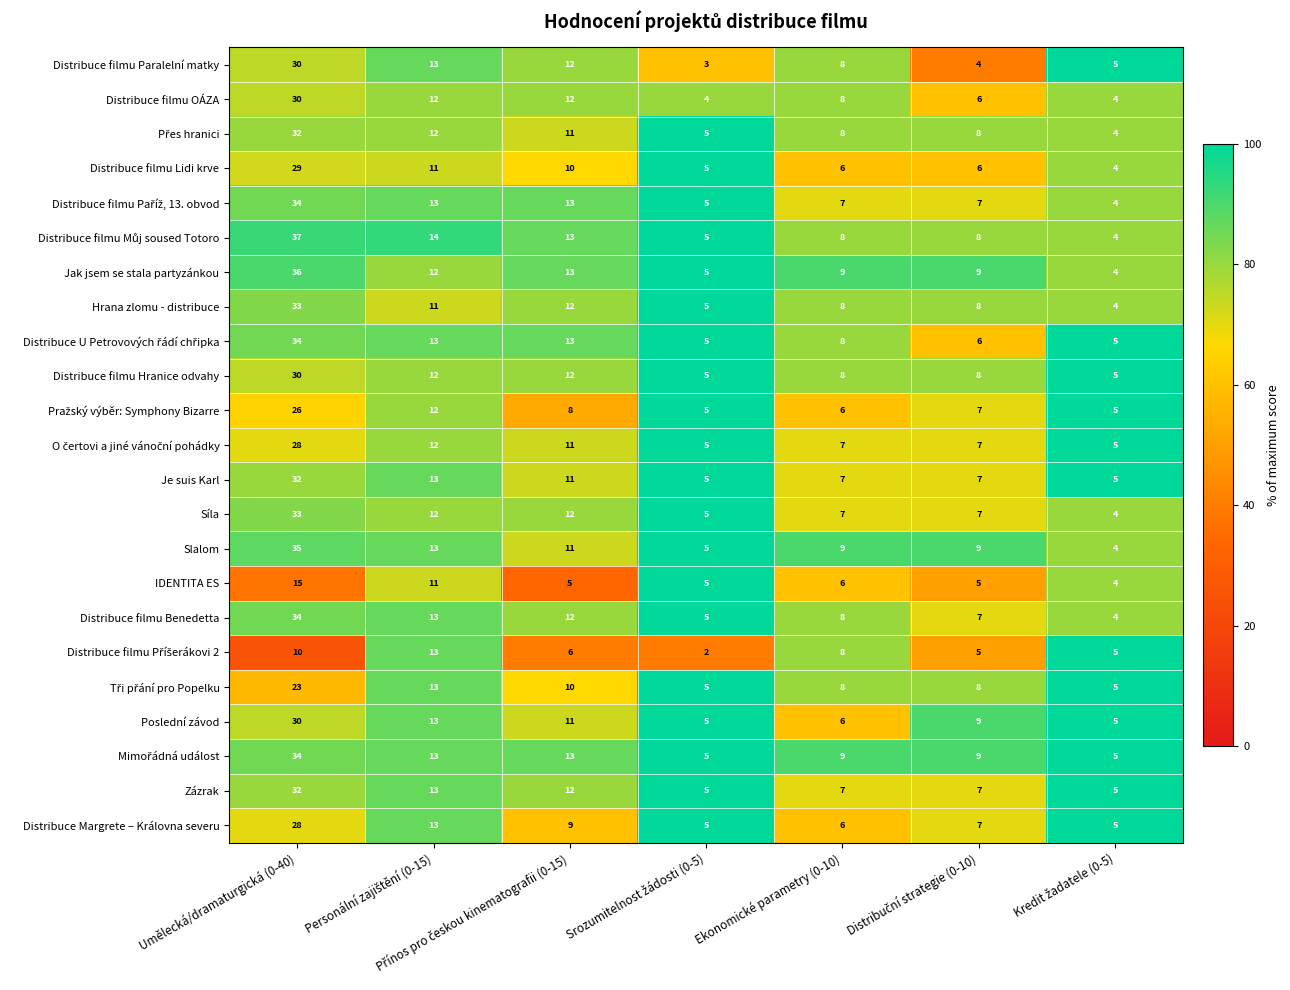

At which category does the chart reach its peak across all series?

Umělecká/dramaturgická (0-40)